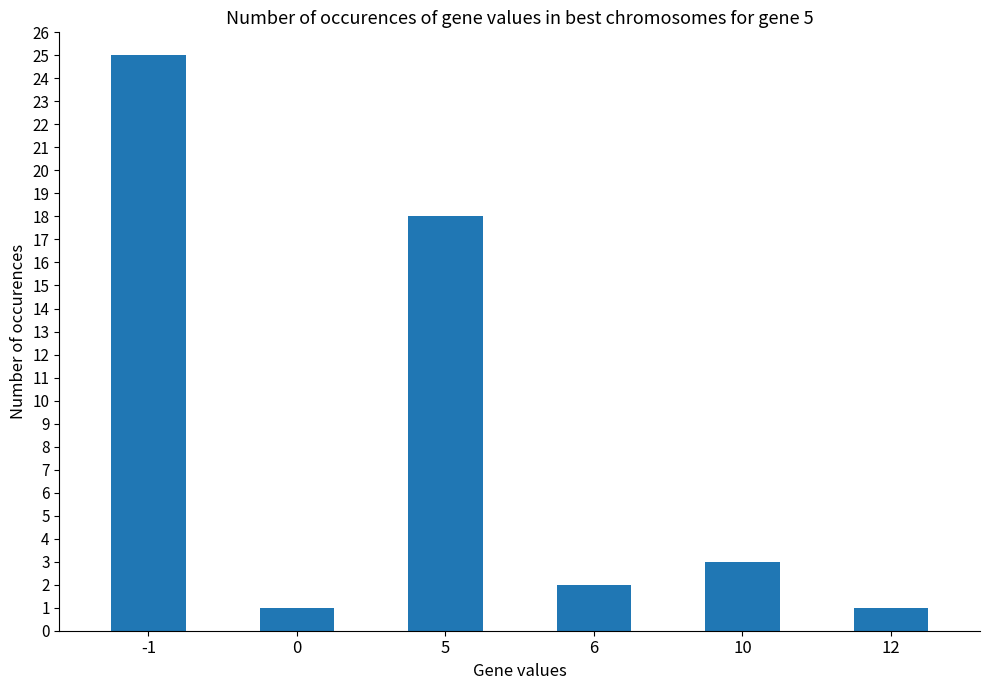

What is the approximate value at 5?

18